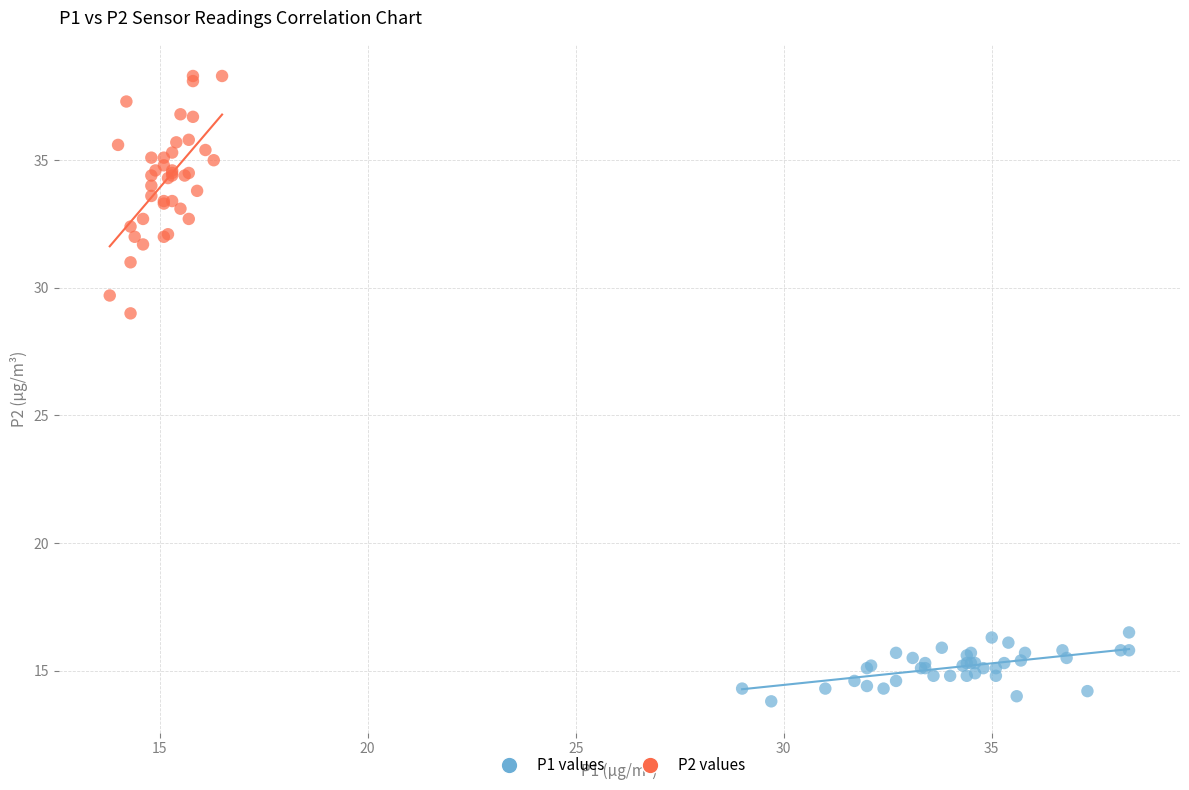

Which series contains the lowest Y value?

P1 values